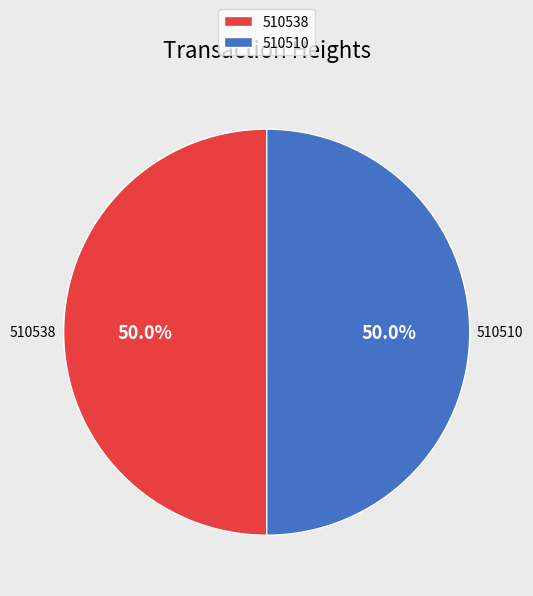

Do 510538 and 510510 together represent more than half of the pie?

Yes